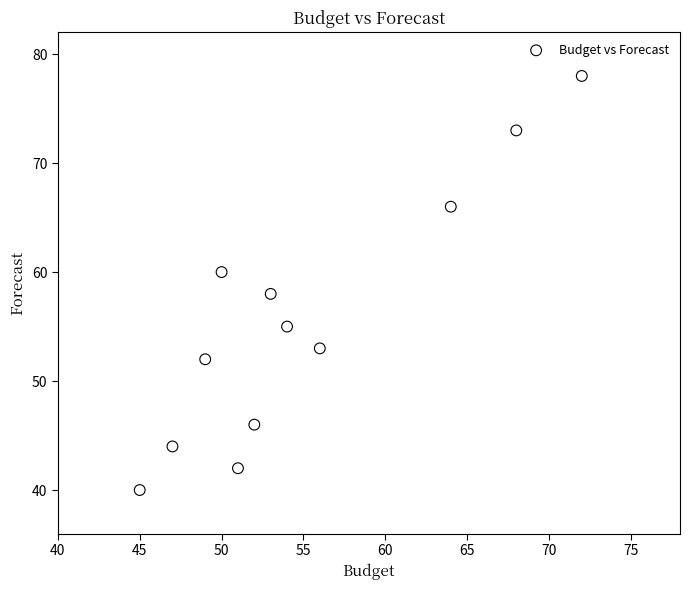

What is the average Y value?

56